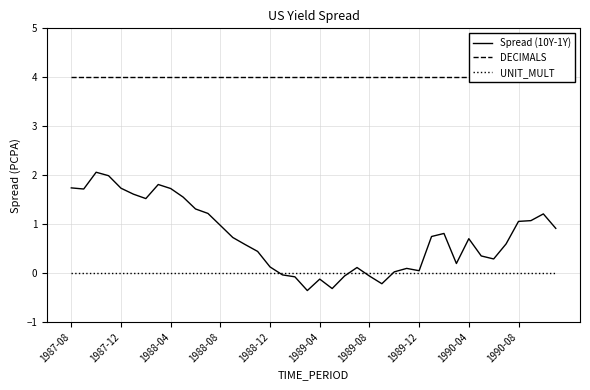

What is the maximum value for Spread (10Y-1Y)?

2.1